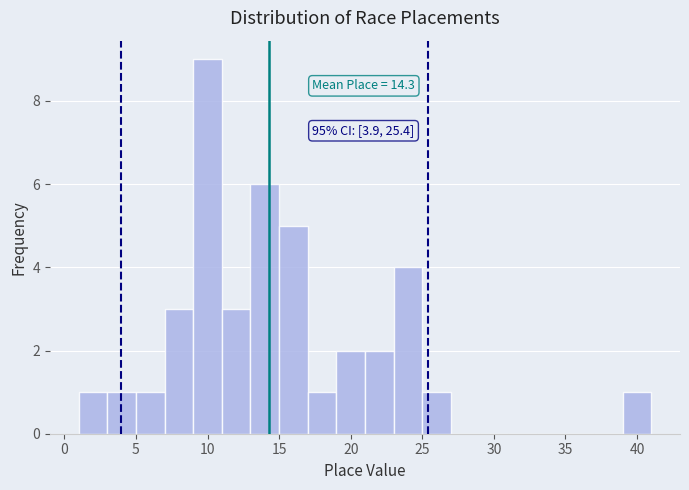

Over which range of the x-axis is the bar tallest?

9 to 11